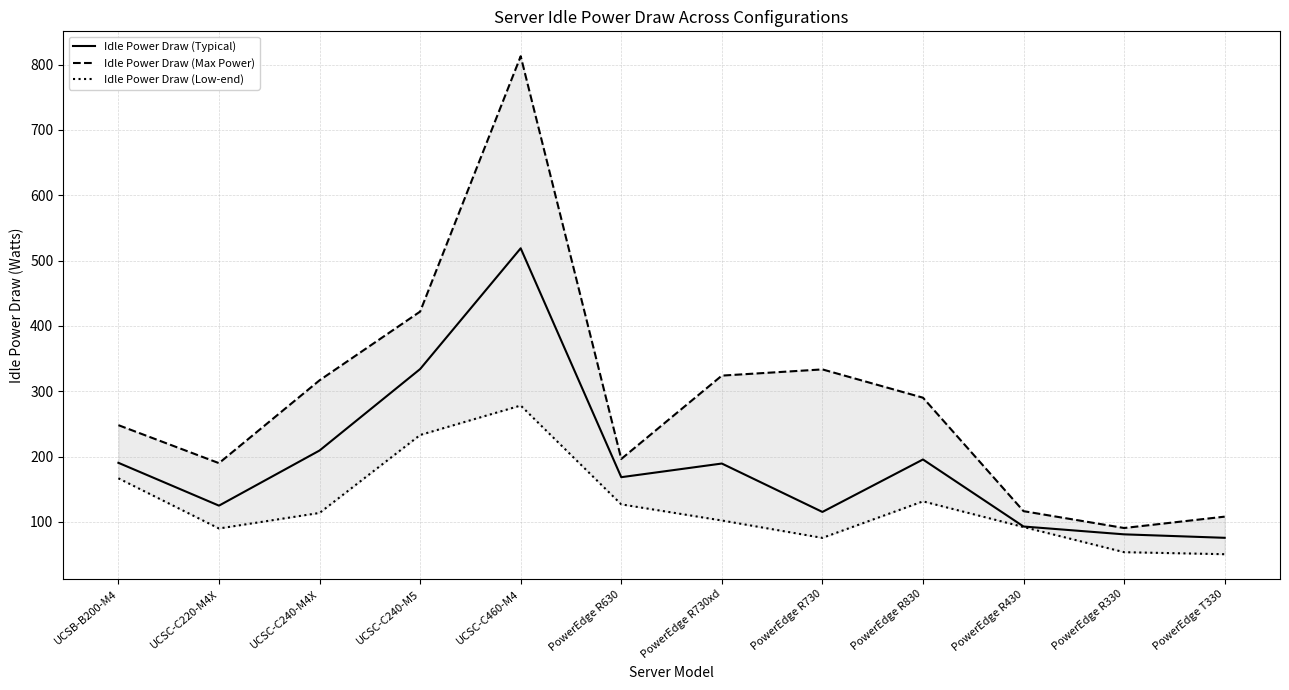

What is the sum of all Idle Power Draw (Low-end) values?

1514.6